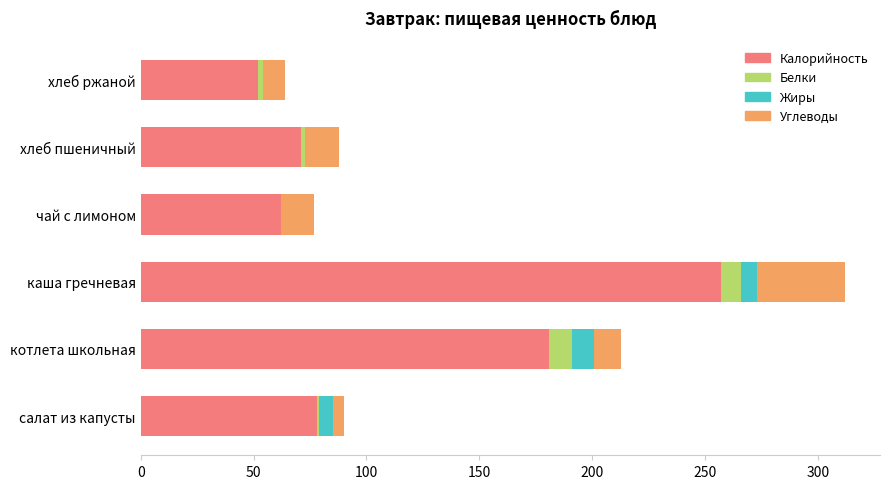

The value of Калорийность at салат из капусты is 111. True or false?

False